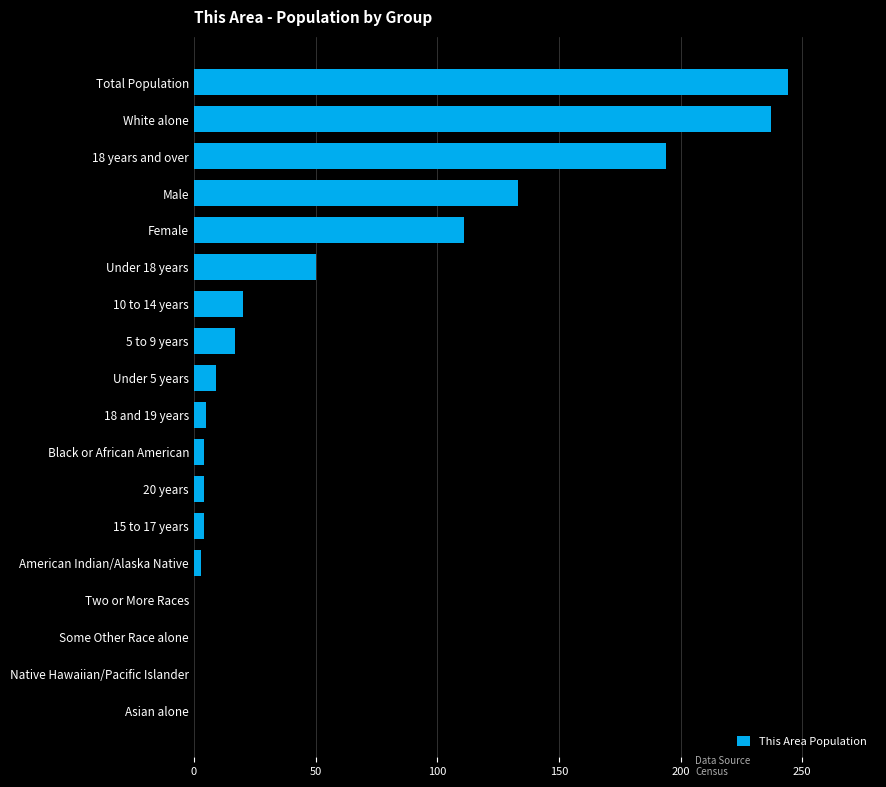

What is the change in value from White alone to Male?

-104